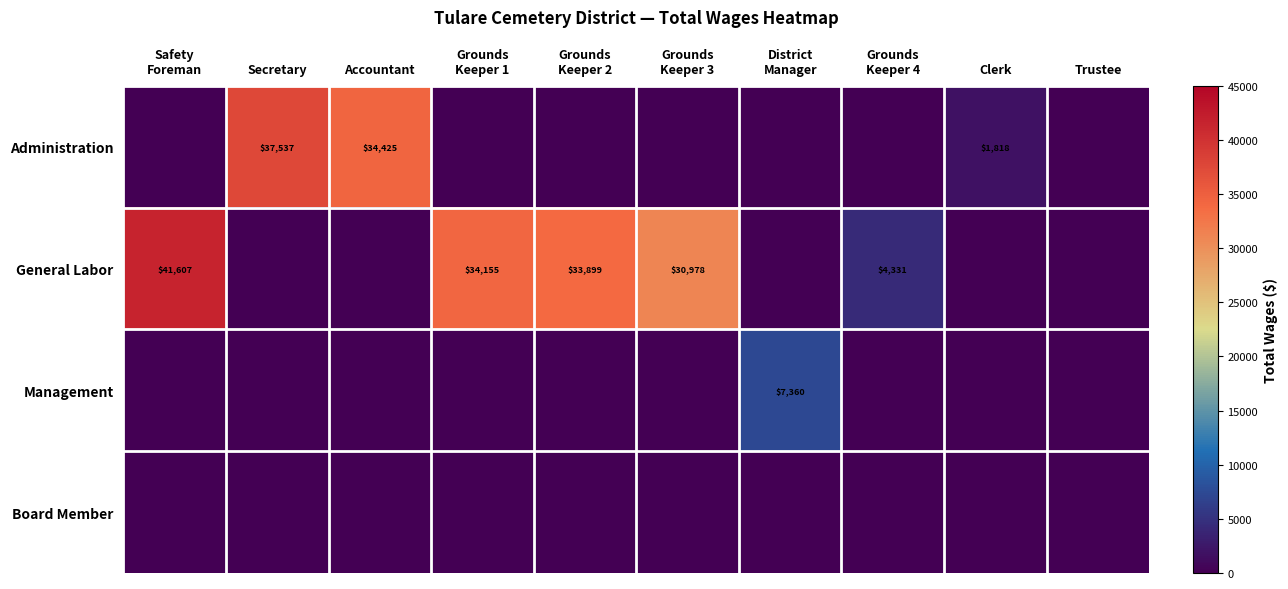

What is the difference between the highest and lowest values at Accountant?

34425